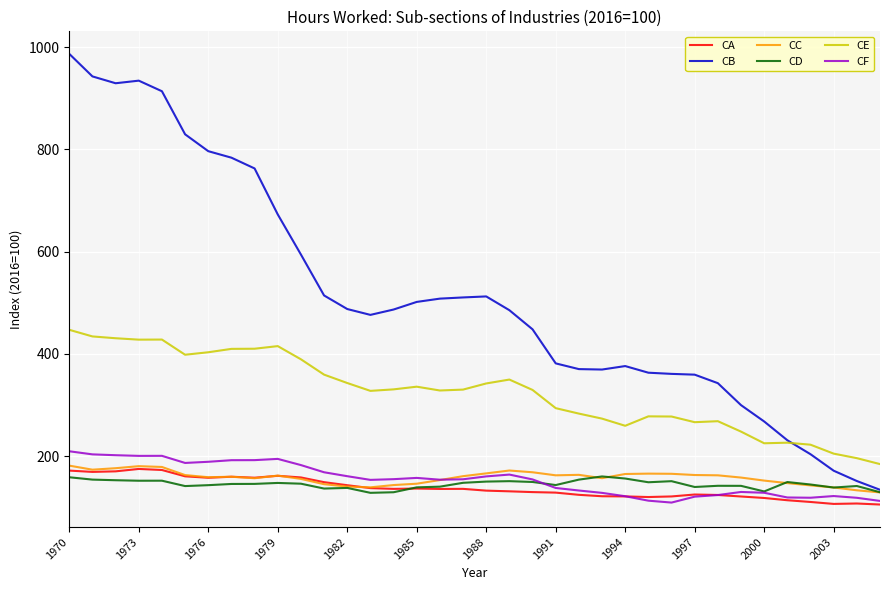

Which series has the widest spread of values?

CB